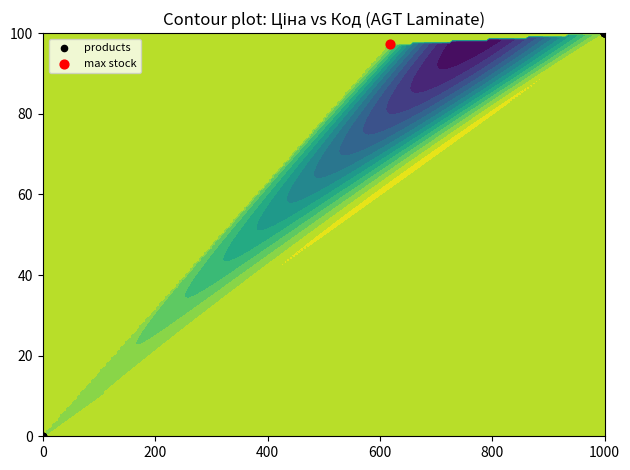

How many values are below 100?

9